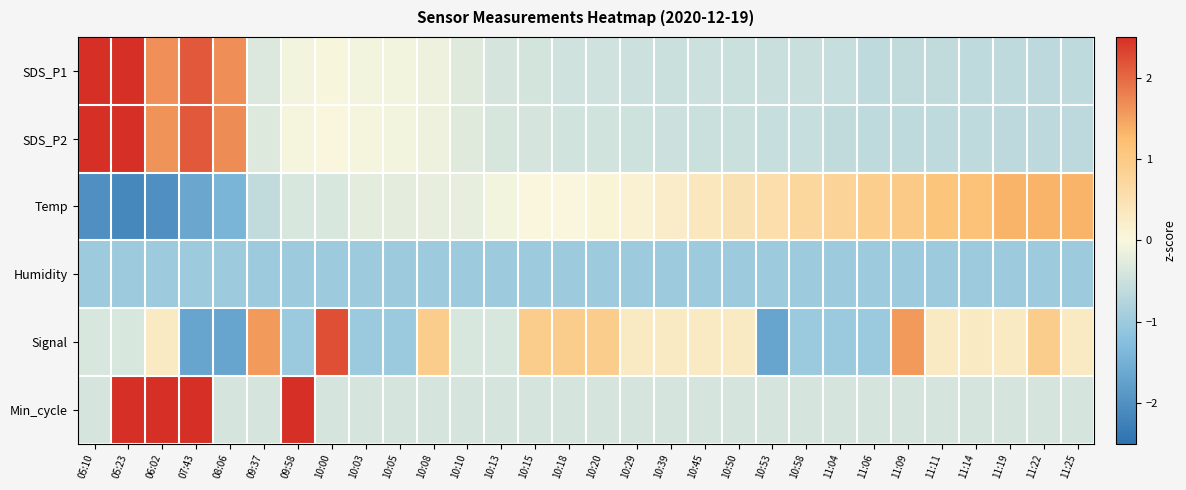

Reading right to left, what are all the values shown in this chart?

SDS_P1: 11:25=-0.6	11:22=-0.7	11:19=-0.6	11:14=-0.6	11:11=-0.6	11:09=-0.6	11:06=-0.6	11:04=-0.6	10:58=-0.5	10:53=-0.5	10:50=-0.5	10:45=-0.5	10:39=-0.5	10:29=-0.5	10:20=-0.5	10:18=-0.5	10:15=-0.4	10:13=-0.4	10:10=-0.3	10:08=-0.1	10:05=-0.1	10:03=-0.1	10:00=-0.0	09:58=-0.1	09:37=-0.3	08:06=1.7	07:43=2.1	06:02=1.6	05:23=2.8	05:10=2.6
SDS_P2: 11:25=-0.6	11:22=-0.7	11:19=-0.7	11:14=-0.6	11:11=-0.6	11:09=-0.6	11:06=-0.6	11:04=-0.6	10:58=-0.5	10:53=-0.6	10:50=-0.5	10:45=-0.5	10:39=-0.5	10:29=-0.5	10:20=-0.4	10:18=-0.4	10:15=-0.4	10:13=-0.4	10:10=-0.3	10:08=-0.1	10:05=-0.1	10:03=-0.0	10:00=-0.0	09:58=-0.1	09:37=-0.3	08:06=1.7	07:43=2.1	06:02=1.6	05:23=2.7	05:10=2.6
Temp: 11:25=1.3	11:22=1.3	11:19=1.3	11:14=1.2	11:11=1.1	11:09=1.0	11:06=0.9	11:04=0.8	10:58=0.7	10:53=0.5	10:50=0.5	10:45=0.4	10:39=0.2	10:29=0.1	10:20=0.1	10:18=-0.0	10:15=-0.0	10:13=-0.1	10:10=-0.2	10:08=-0.2	10:05=-0.2	10:03=-0.2	10:00=-0.4	09:58=-0.4	09:37=-0.6	08:06=-1.4	07:43=-1.7	06:02=-2.0	05:23=-2.1	05:10=-2.0
Humidity: 11:25=-1.0	11:22=-1.0	11:19=-1.0	11:14=-1.0	11:11=-1.0	11:09=-1.0	11:06=-1.0	11:04=-1.0	10:58=-1.0	10:53=-1.0	10:50=-1.0	10:45=-1.0	10:39=-1.0	10:29=-1.0	10:20=-1.0	10:18=-1.0	10:15=-1.0	10:13=-1.0	10:10=-1.0	10:08=-1.0	10:05=-1.0	10:03=-1.0	10:00=-1.0	09:58=-1.0	09:37=-1.0	08:06=-1.0	07:43=-1.0	06:02=-1.0	05:23=-1.0	05:10=-1.0
Signal: 11:25=0.3	11:22=0.9	11:19=0.3	11:14=0.3	11:11=0.3	11:09=1.6	11:06=-1.0	11:04=-1.0	10:58=-1.0	10:53=-1.7	10:50=0.3	10:45=0.3	10:39=0.3	10:29=0.3	10:20=0.9	10:18=0.9	10:15=0.9	10:13=-0.4	10:10=-0.4	10:08=0.9	10:05=-1.0	10:03=-1.0	10:00=2.2	09:58=-1.0	09:37=1.6	08:06=-1.7	07:43=-1.7	06:02=0.3	05:23=-0.4	05:10=-0.4
Min_cycle: 11:25=-0.4	11:22=-0.4	11:19=-0.4	11:14=-0.4	11:11=-0.4	11:09=-0.4	11:06=-0.4	11:04=-0.4	10:58=-0.4	10:53=-0.4	10:50=-0.4	10:45=-0.4	10:39=-0.4	10:29=-0.4	10:20=-0.4	10:18=-0.4	10:15=-0.4	10:13=-0.4	10:10=-0.4	10:08=-0.4	10:05=-0.4	10:03=-0.4	10:00=-0.4	09:58=2.5	09:37=-0.4	08:06=-0.4	07:43=2.5	06:02=2.5	05:23=2.5	05:10=-0.4